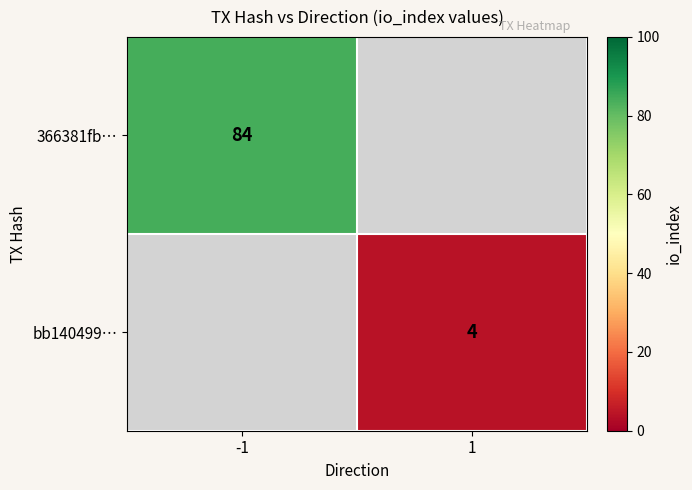

True or false: bb140499… has a value of 6 at 1.

False